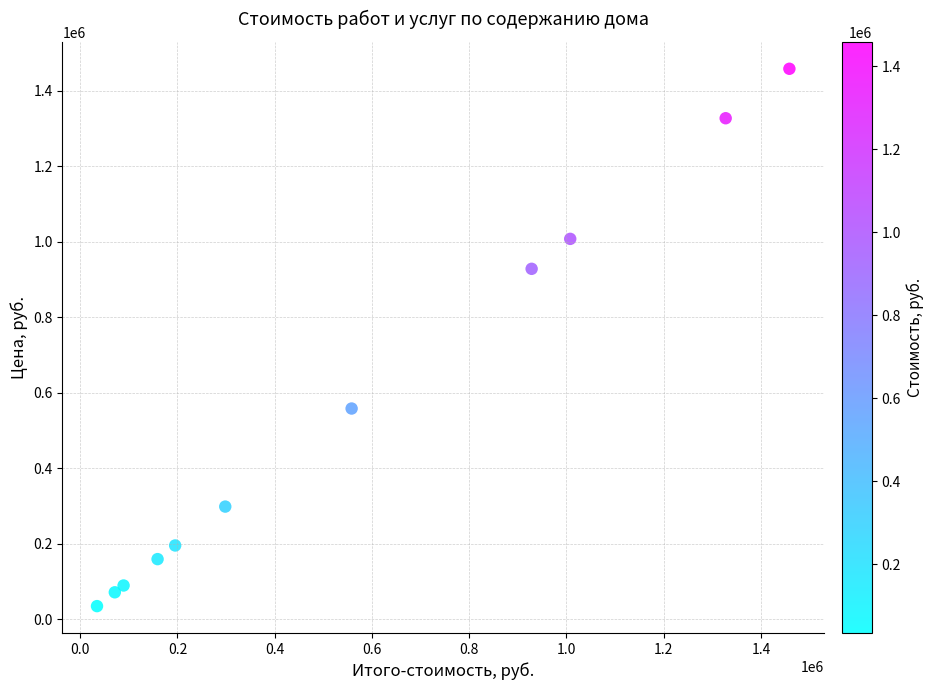

What is the average X value?

557107.7